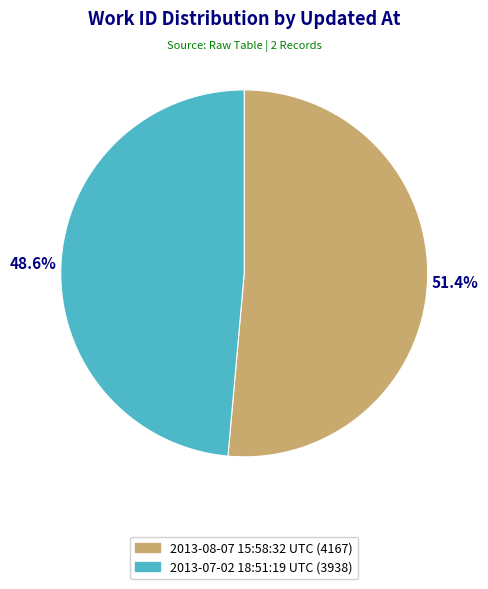

To the nearest percent, what is the difference between the 2013-08-07 15:58:32 UTC and 2013-07-02 18:51:19 UTC slice percentages?

3%